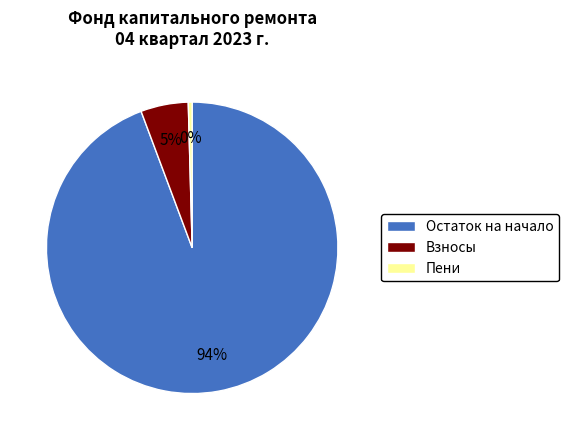

How many segments does this pie chart have?

3